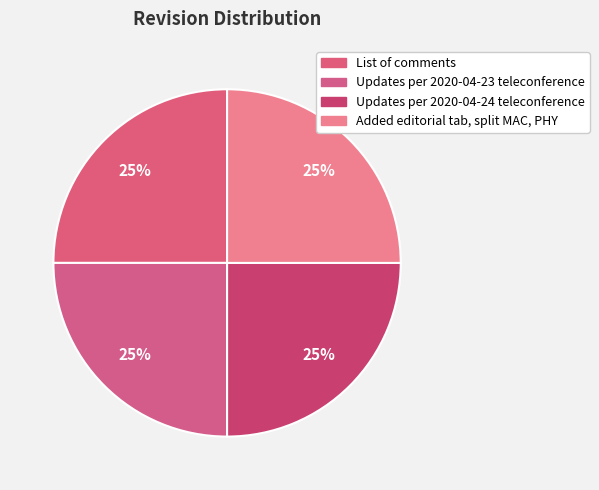

How many slices are in this pie chart?

4